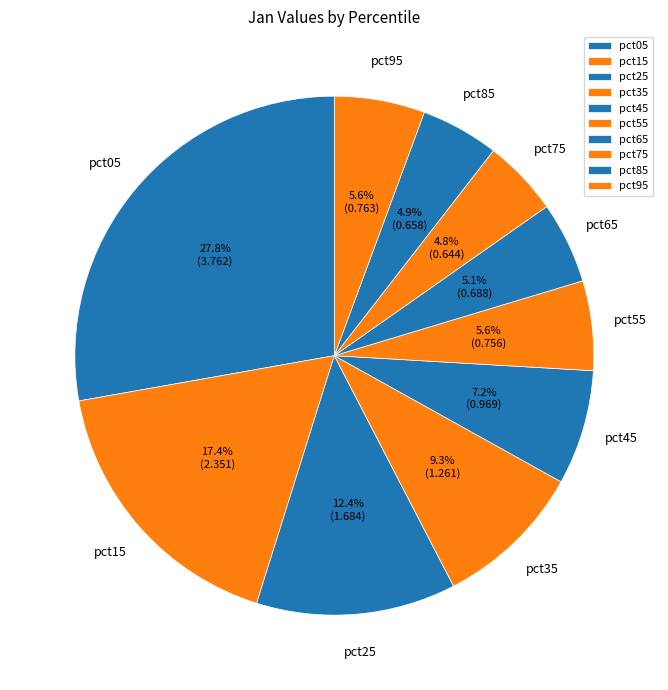

To the nearest percent, what is the average slice percentage?

10%